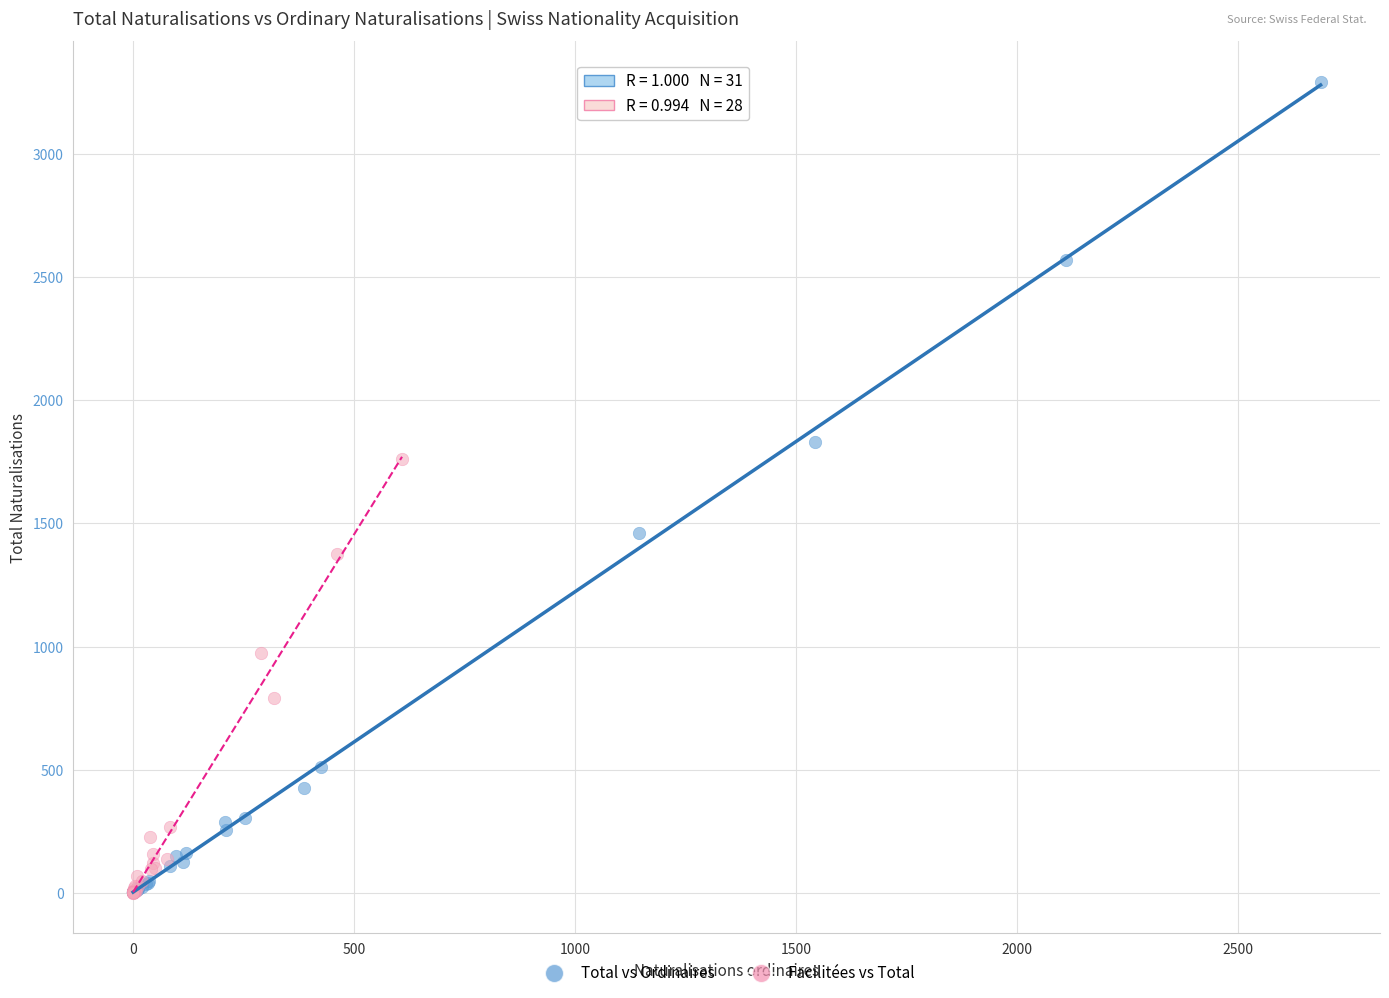

Which series contains the highest Y value?

Total vs Ordinaires